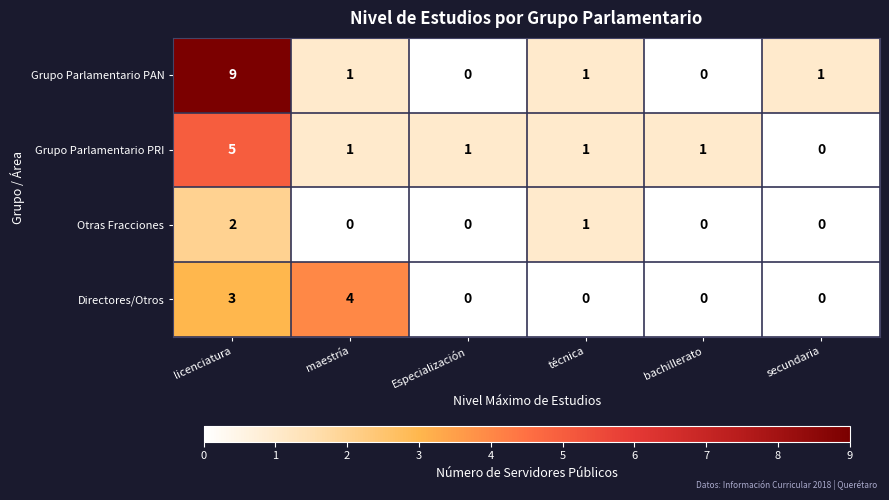

Which series has the widest spread of values?

Grupo Parlamentario PAN